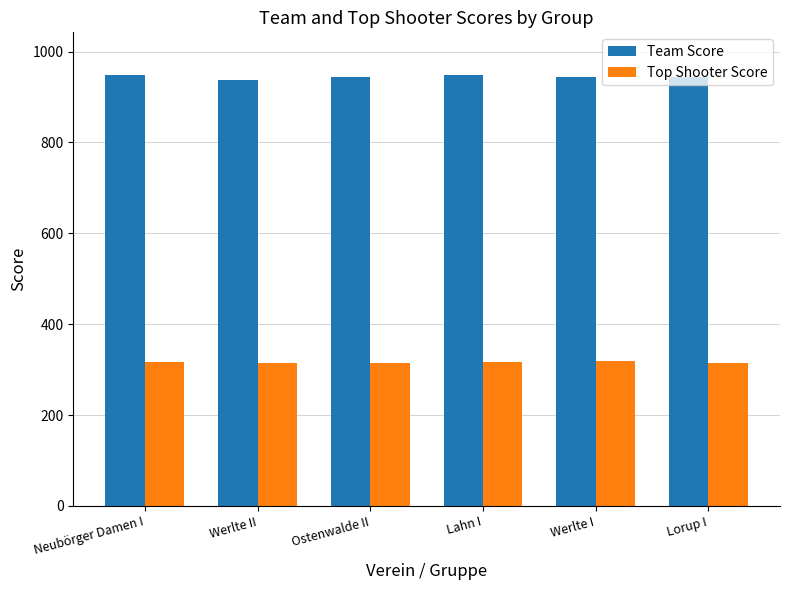

Does the chart contain stacked bars?

No